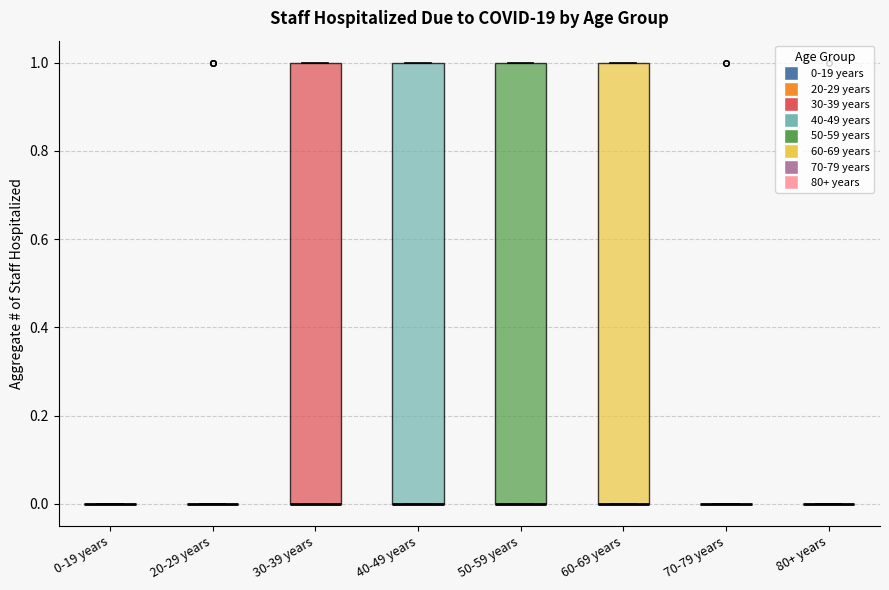

Reading left to right, transcribe this box plot: for each box, give where its median line is, the range the box spans, and where its two whiskers end, as read against the y-axis. The values are not printed on the chart, so give them approximately, as read against the axis.

0-19 years: box collapsed to a line at 0, whiskers 0 to 0
20-29 years: box collapsed to a line at 0, whiskers 0 to 0
30-39 years: median 0 (drawn on the box's lower edge), box 0 to 1, whiskers 0 to 1
40-49 years: median 0 (drawn on the box's lower edge), box 0 to 1, whiskers 0 to 1
50-59 years: median 0 (drawn on the box's lower edge), box 0 to 1, whiskers 0 to 1
60-69 years: median 0 (drawn on the box's lower edge), box 0 to 1, whiskers 0 to 1
70-79 years: box collapsed to a line at 0, whiskers 0 to 0
80+ years: box collapsed to a line at 0, whiskers 0 to 0